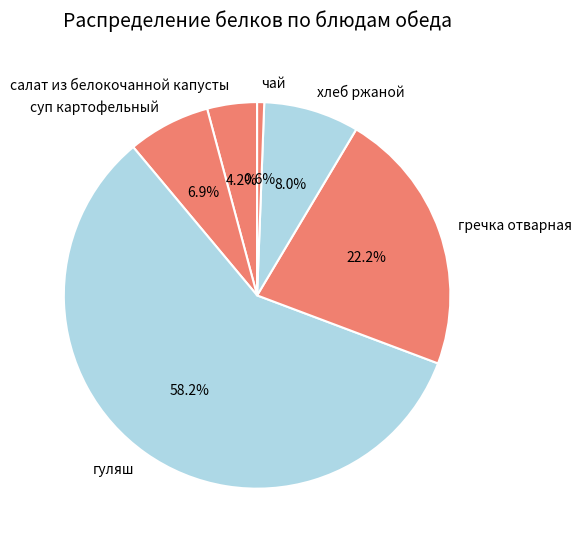

Count the number of slices in the pie.

6